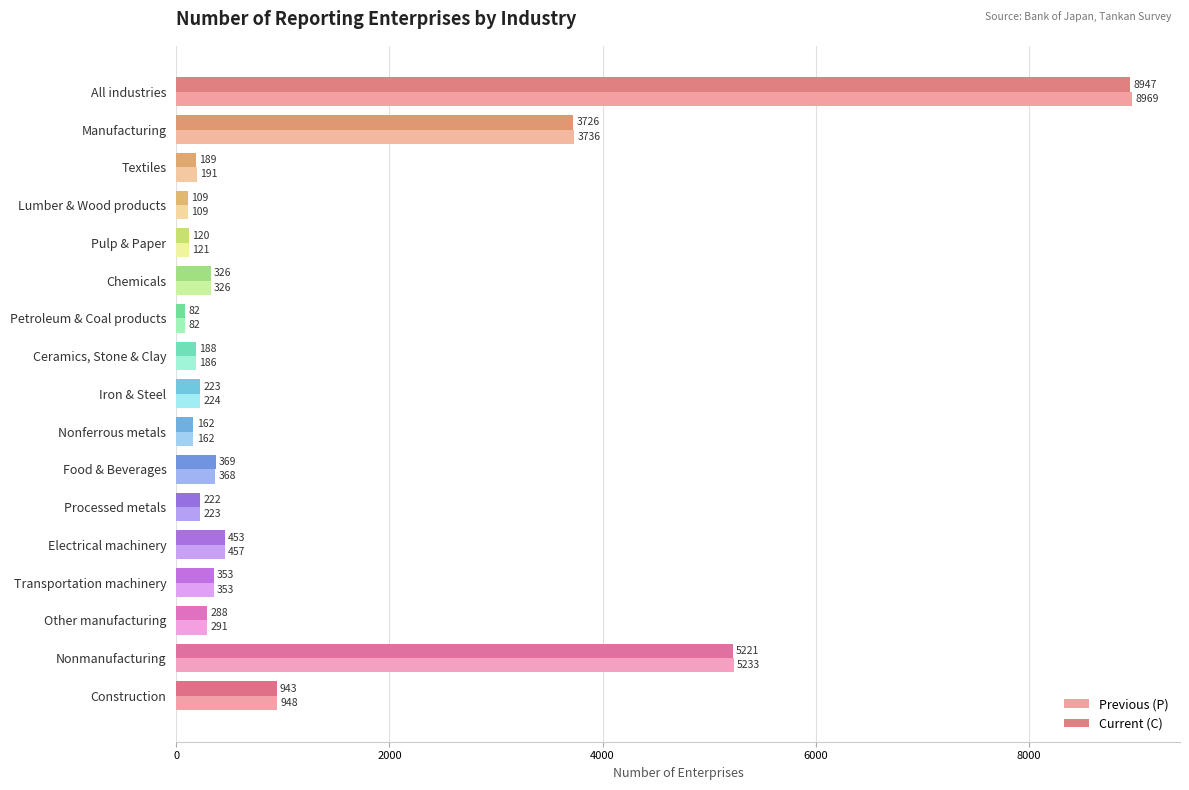

List the series in order of their overall mean, highest first.

Previous (P), Current (C)